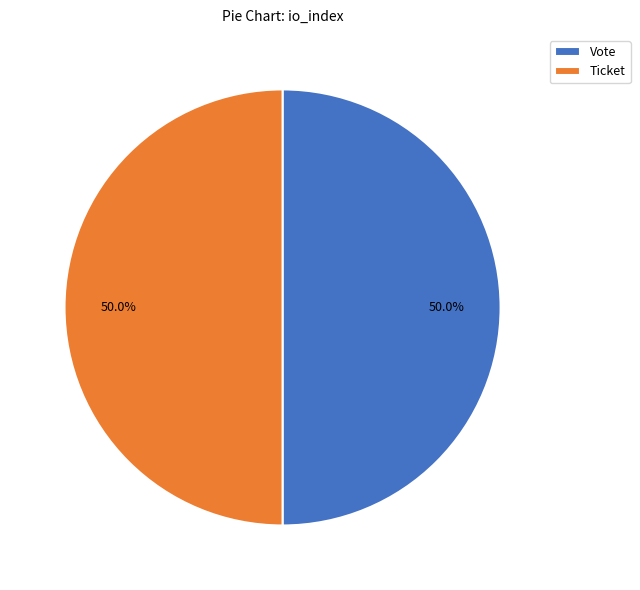

Approximately how many times larger is the value at Ticket compared to Vote?

1.0